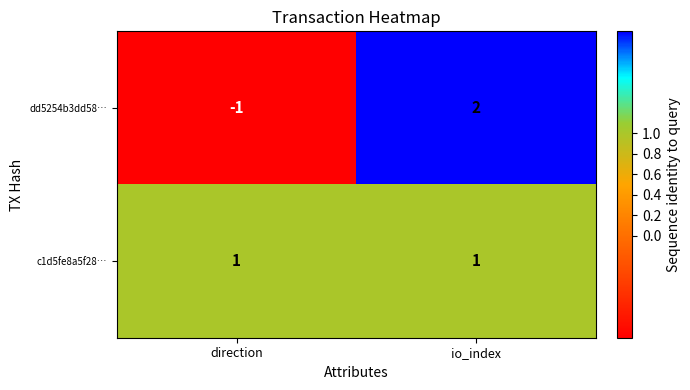

List the series in order of their overall mean, lowest first.

dd5254b3dd58…, c1d5fe8a5f28…